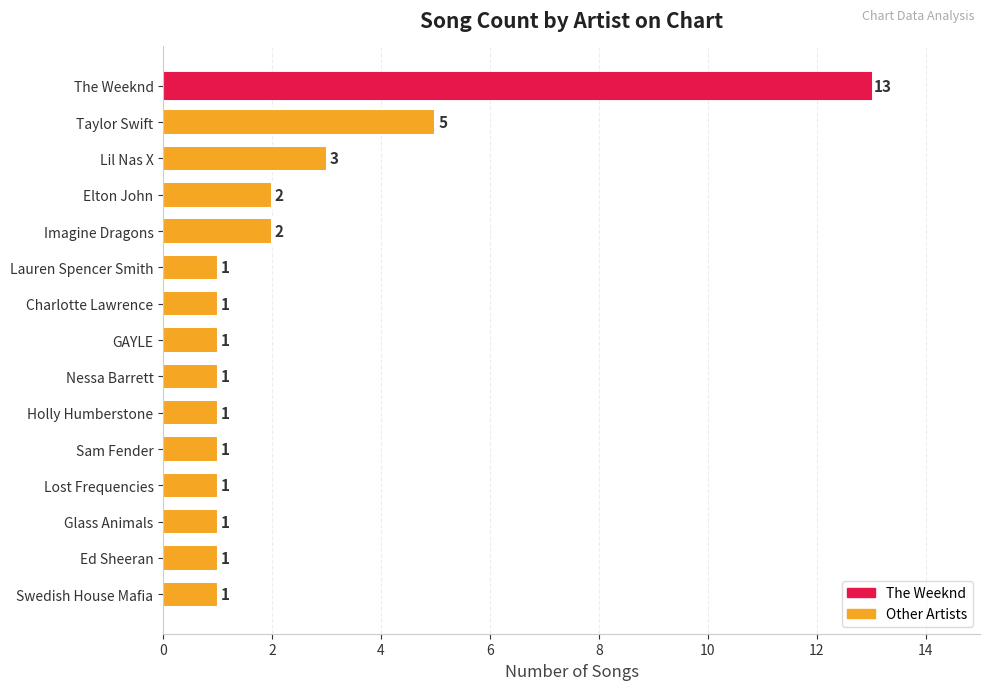

What is the label of the 9th bar from the top?

Nessa Barrett